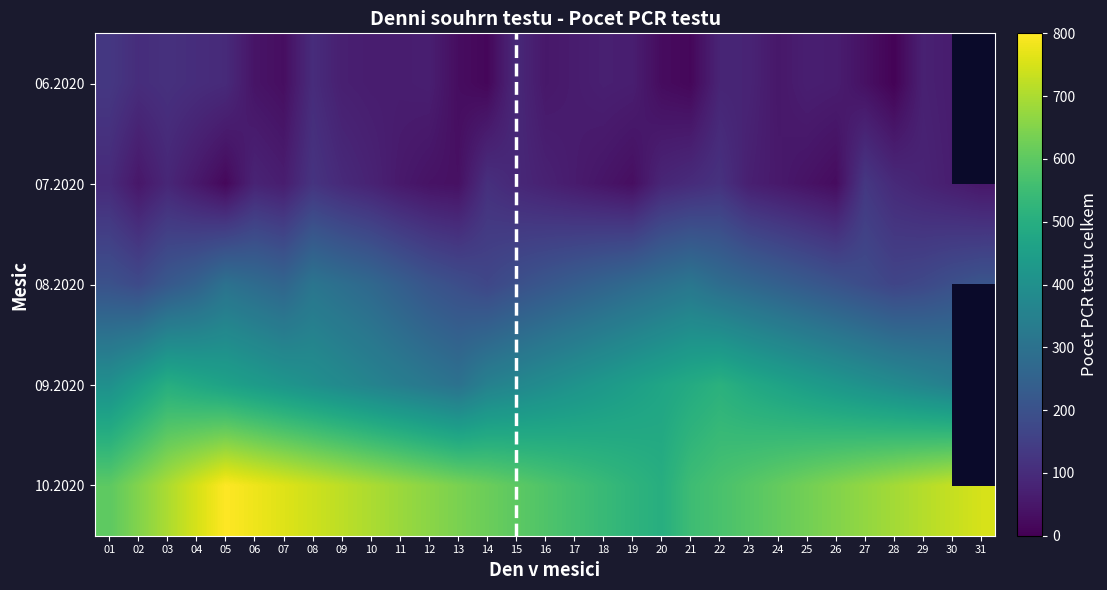

What is the sum of the 10.2020 values at 26 and 20?

1150.0